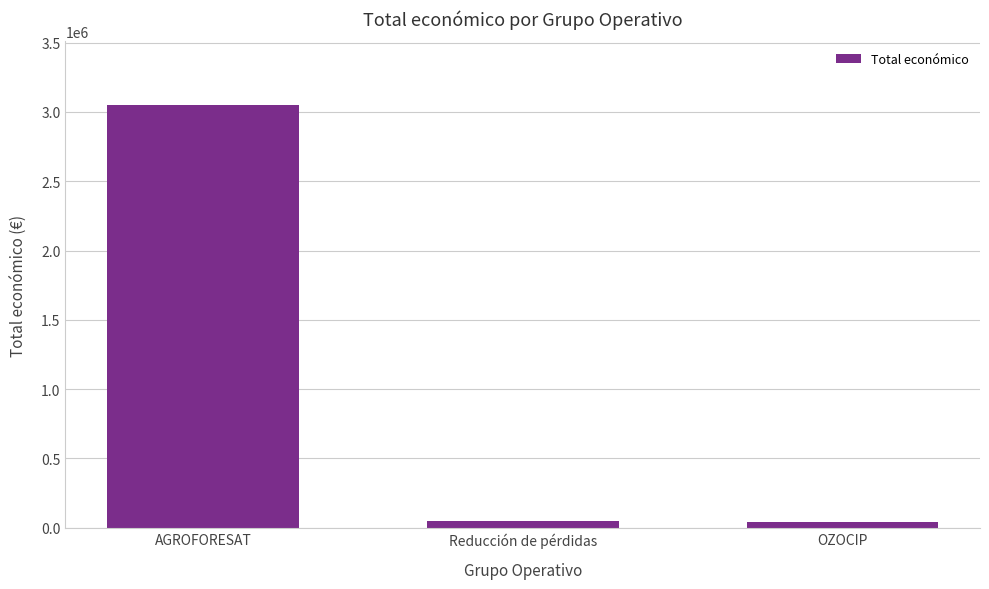

What is the label of the 1st bar from the left?

AGROFORESAT